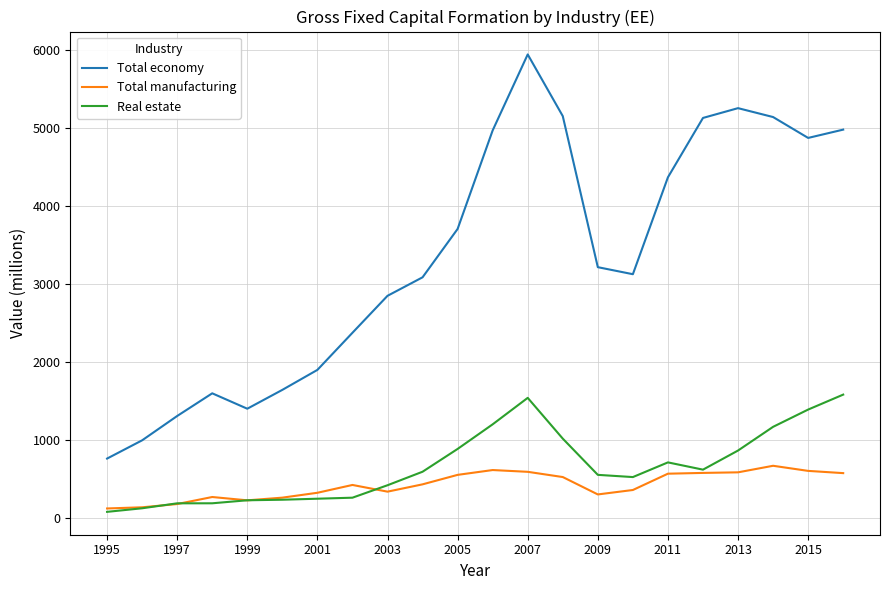

True or false: Total economy has more than 0 interior local peaks.

True